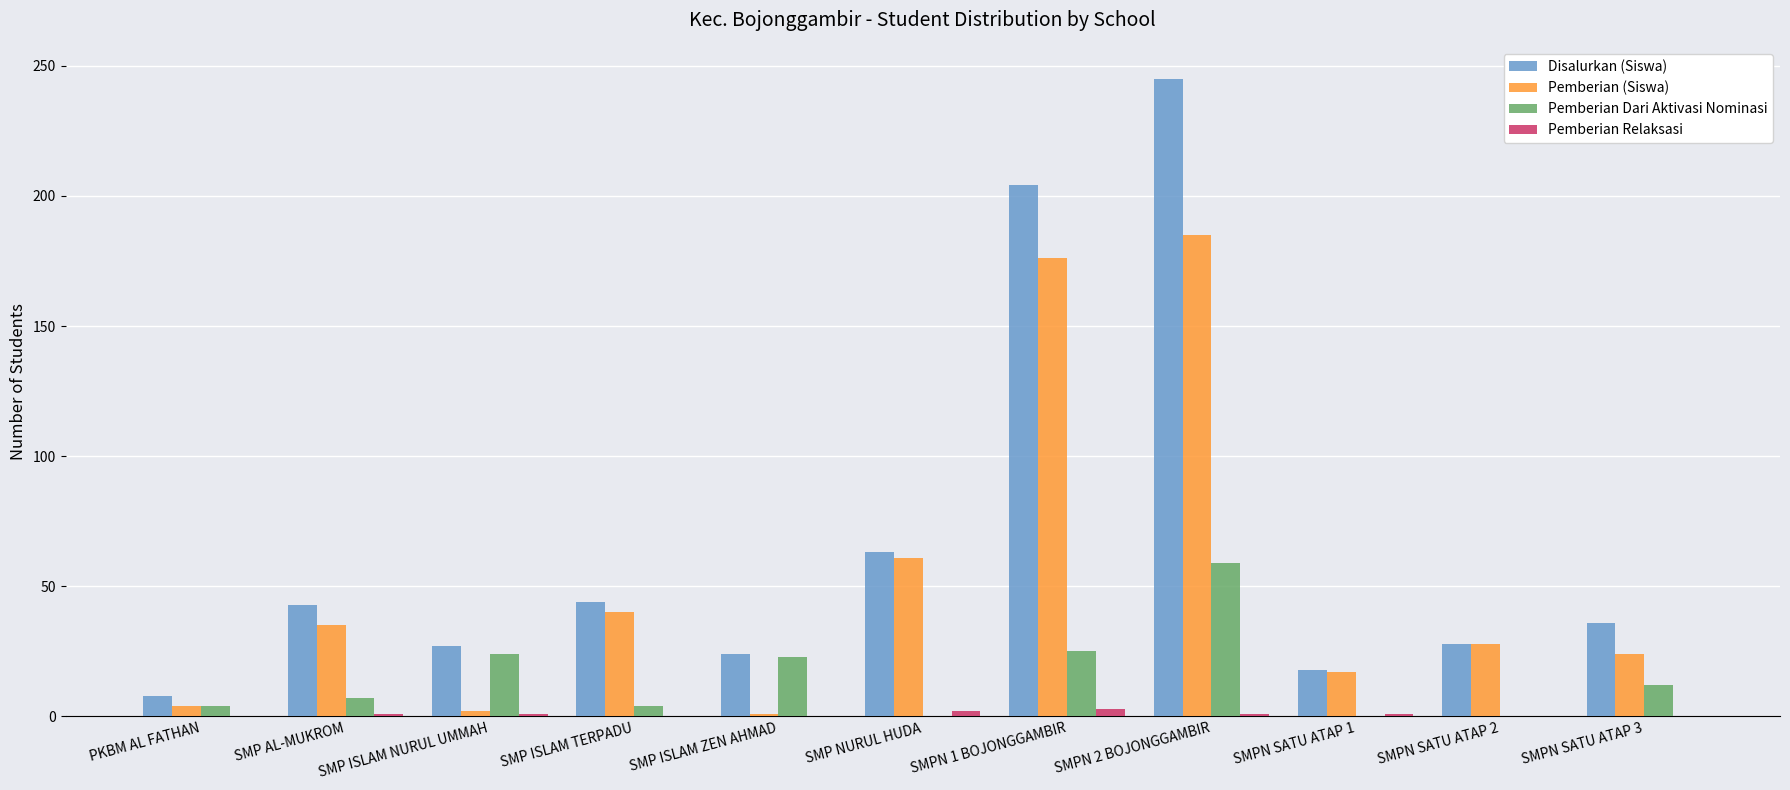

What is the maximum value for Disalurkan (Siswa)?

245